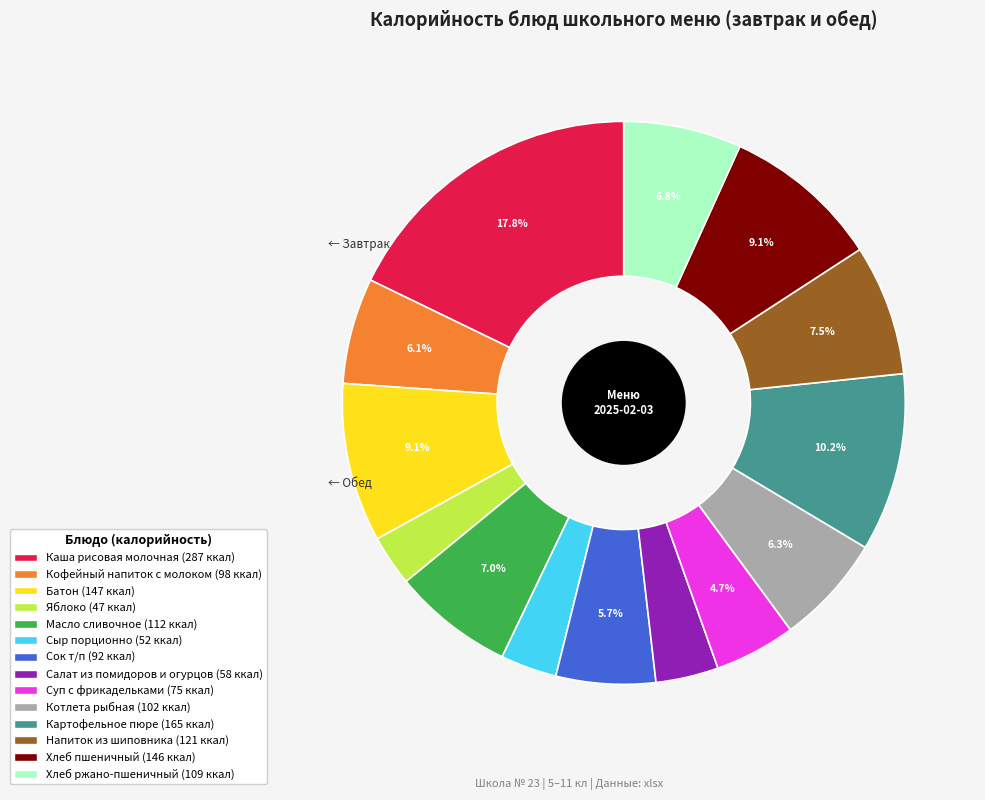

To the nearest percent, what is the combined percentage of Суп с фрикадельками and Хлеб пшеничный?

14%